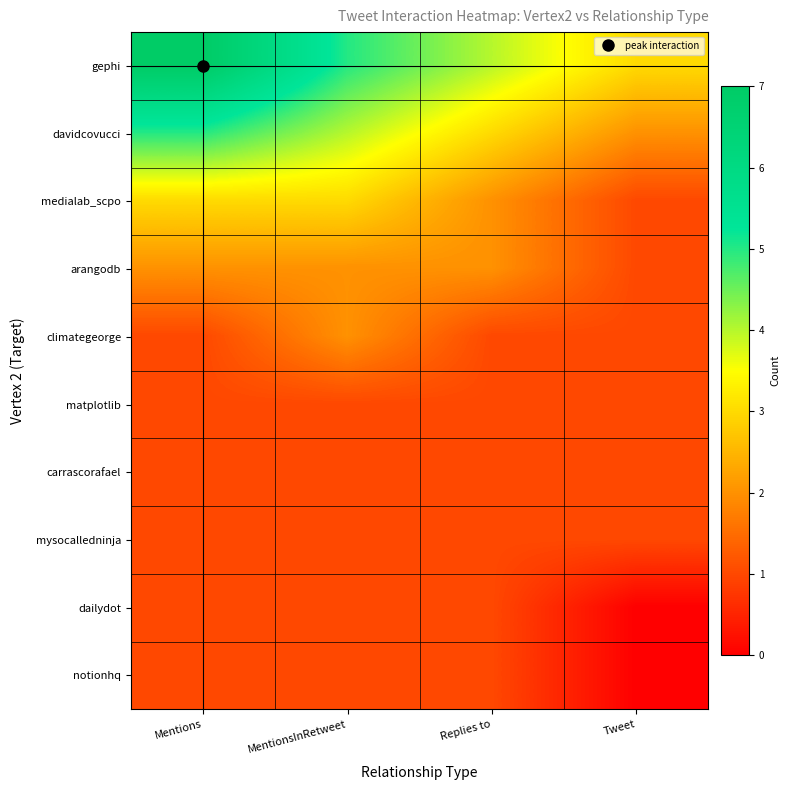

How many data points does each series have?

4